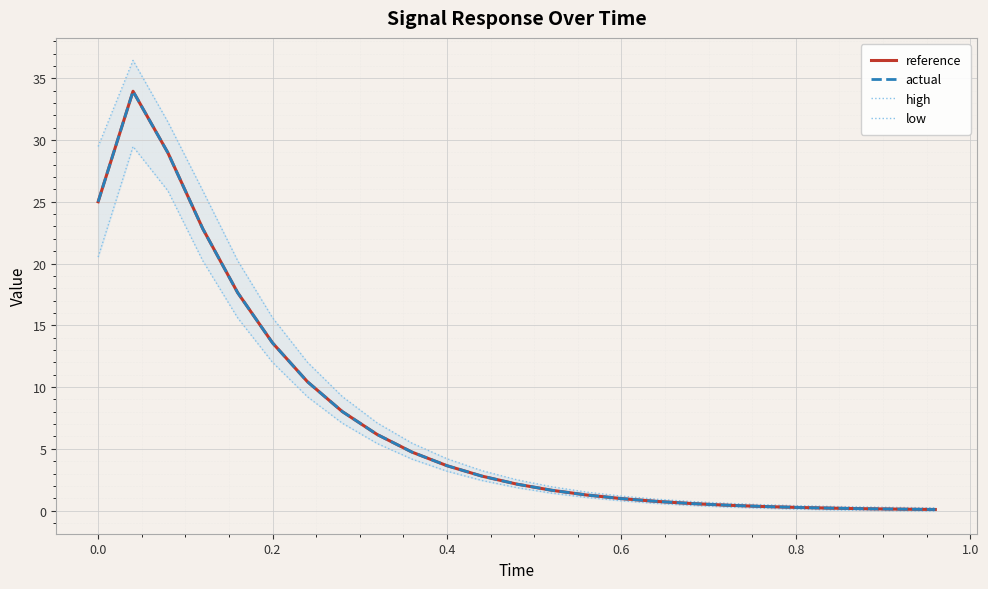

Which series has the largest range (max minus min)?

high